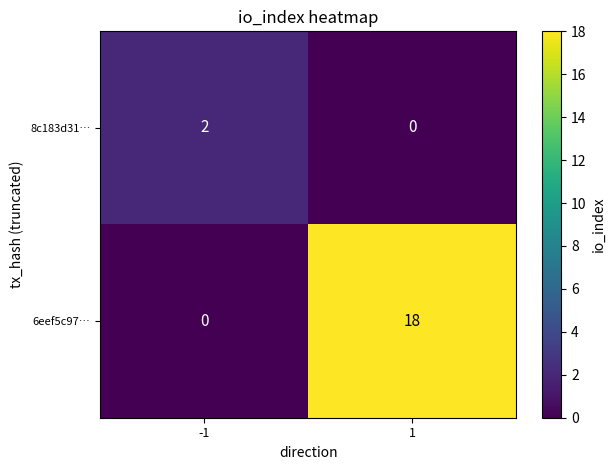

List the series in order of their overall mean, highest first.

6eef5c97…, 8c183d31…